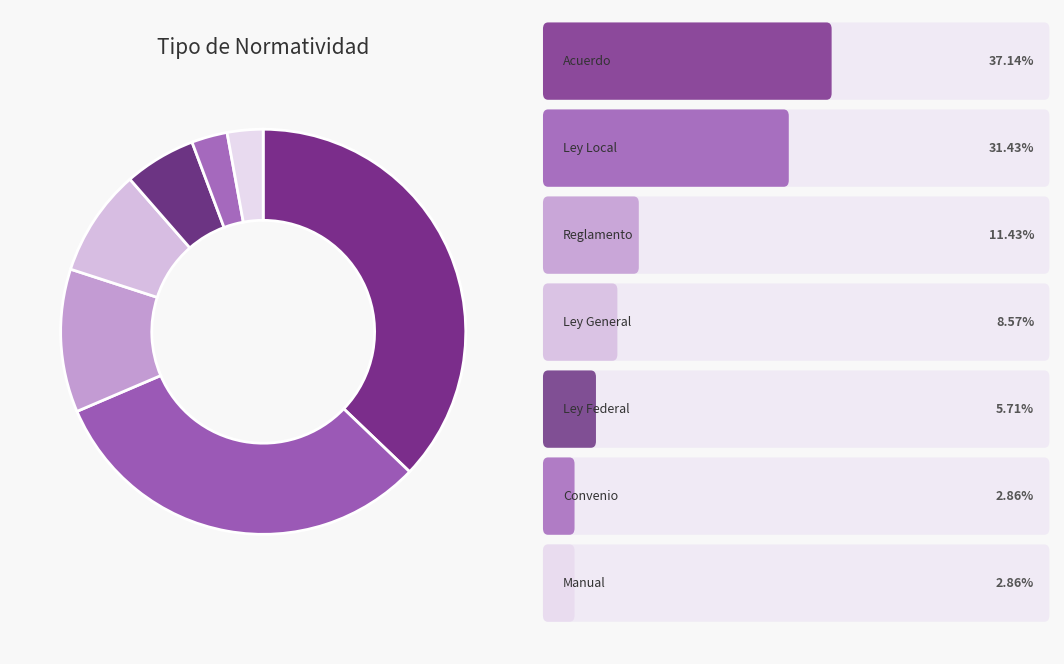

How many segments does this pie chart have?

7